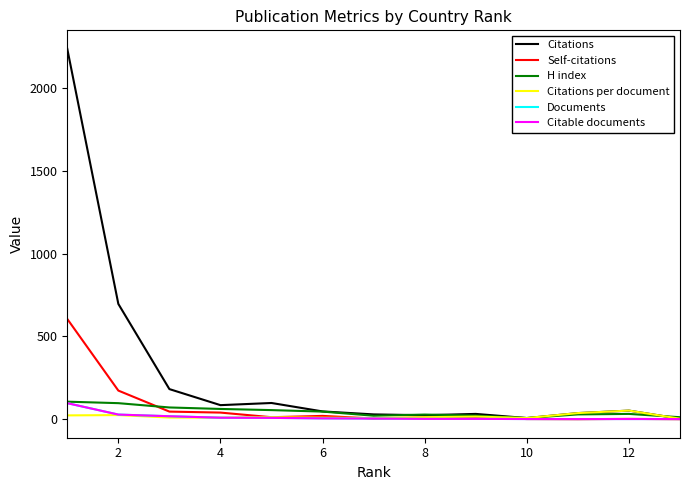

True or false: Citations and Citable documents intersect in this chart.

False